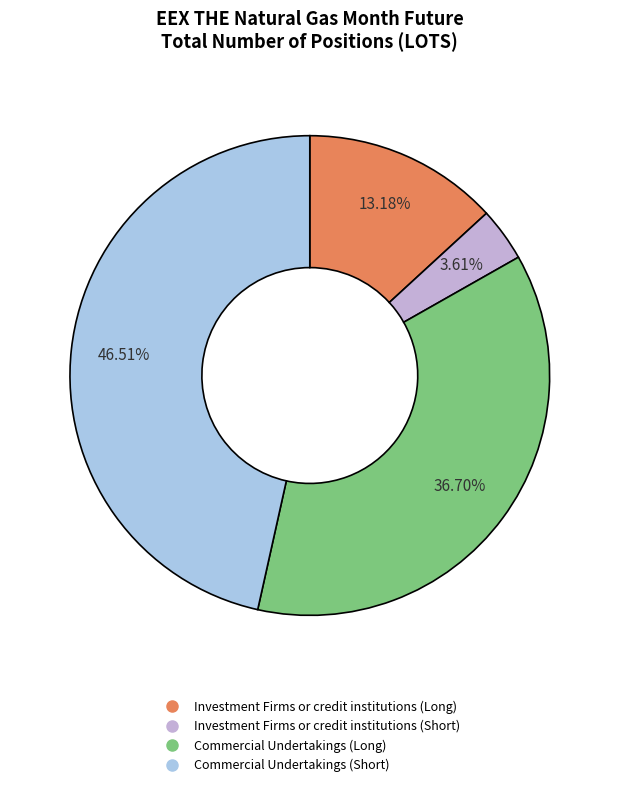

To the nearest percent, what percentage of the pie is Commercial Undertakings (Short)?

47%